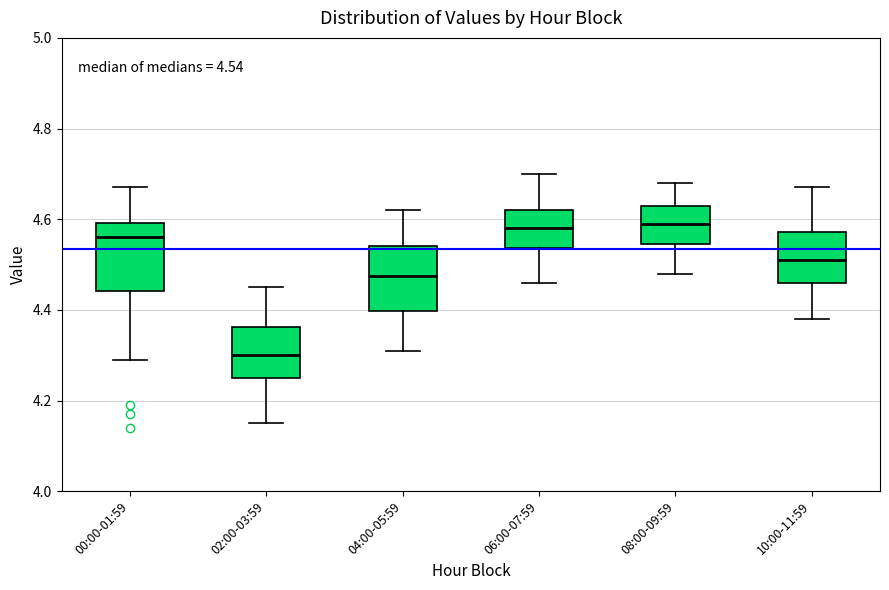

Which box's median line is the lowest?

02:00-03:59